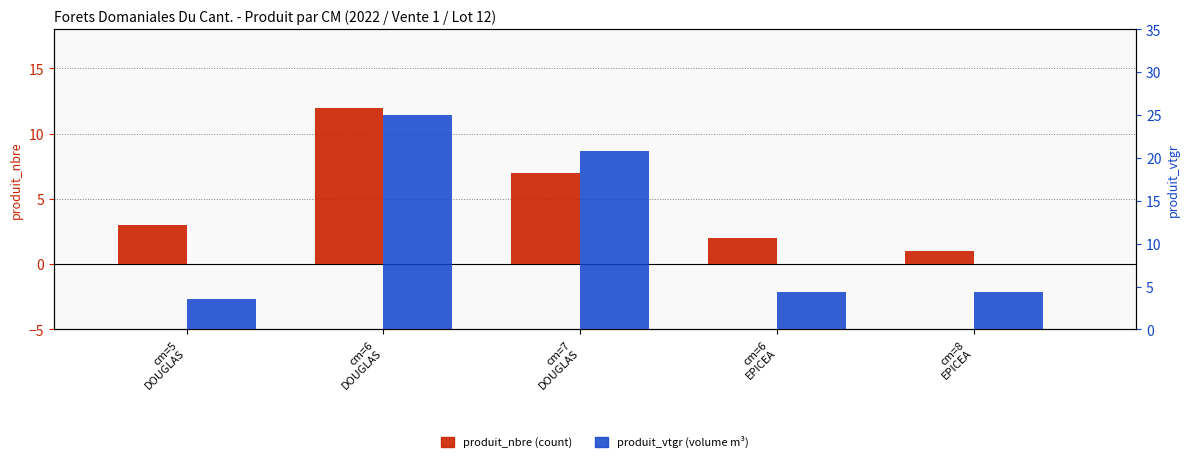

At which category is the sum across all series the highest?

cm=6
DOUGLAS